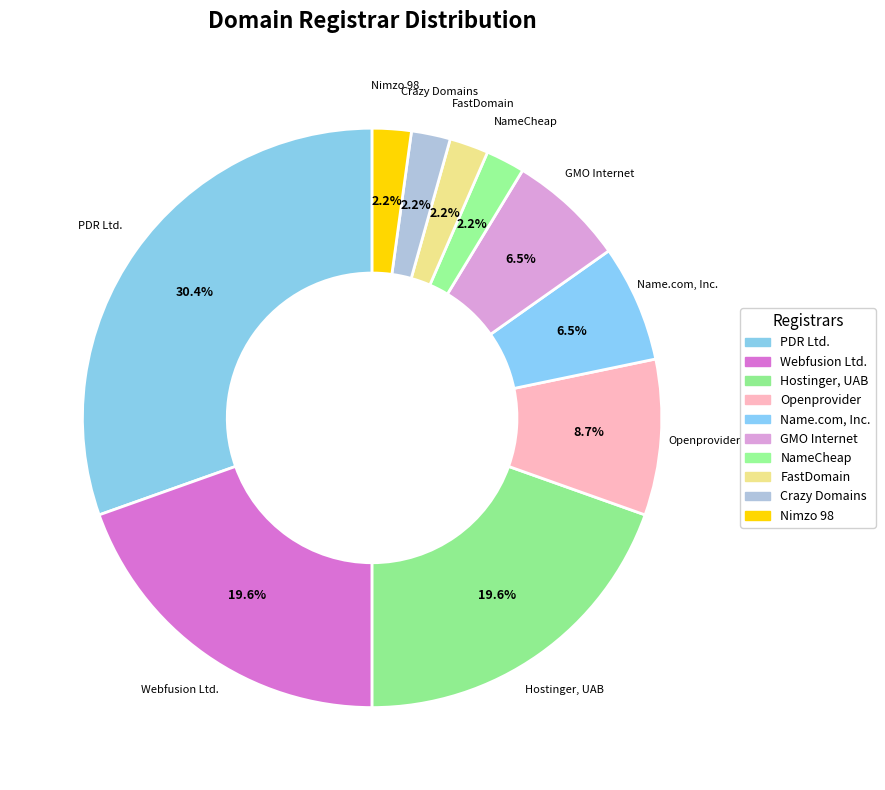

To the nearest percent, what is the average slice percentage?

10%